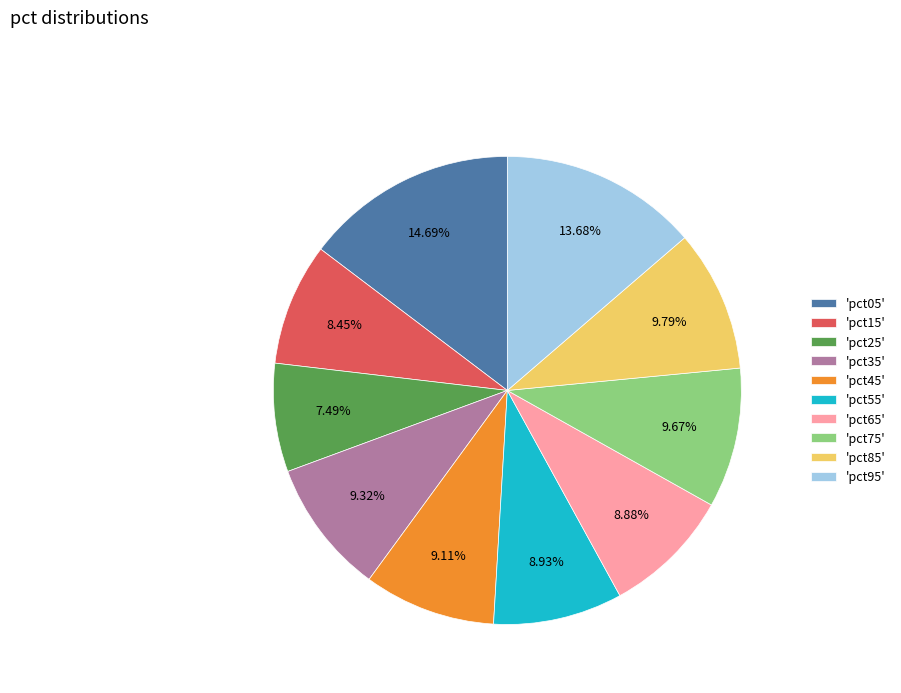

Between 'pct45' and 'pct85', which is larger?

'pct85'